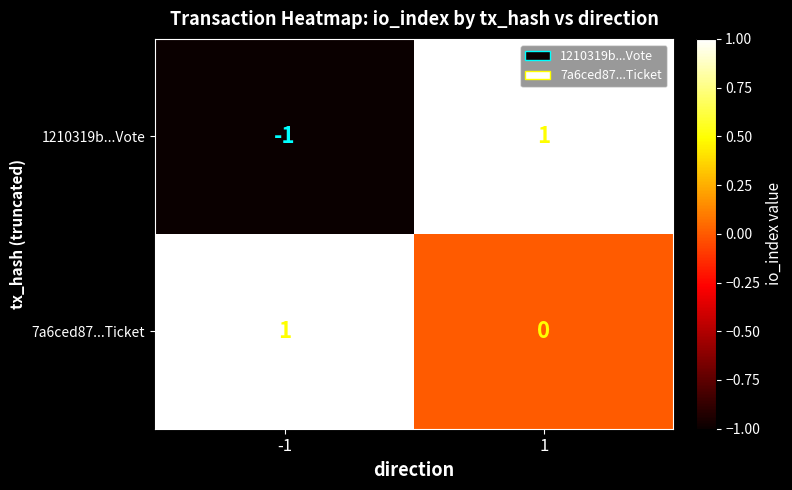

How many series are shown in this chart?

2